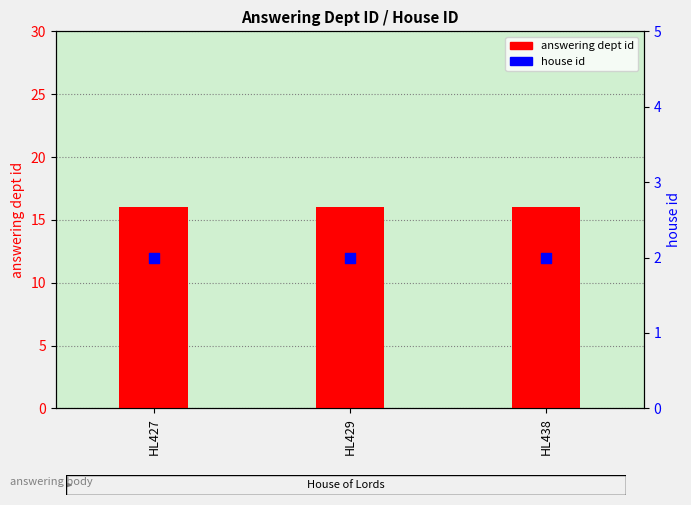

Which series has the largest Y range (max minus min)?

answering dept id